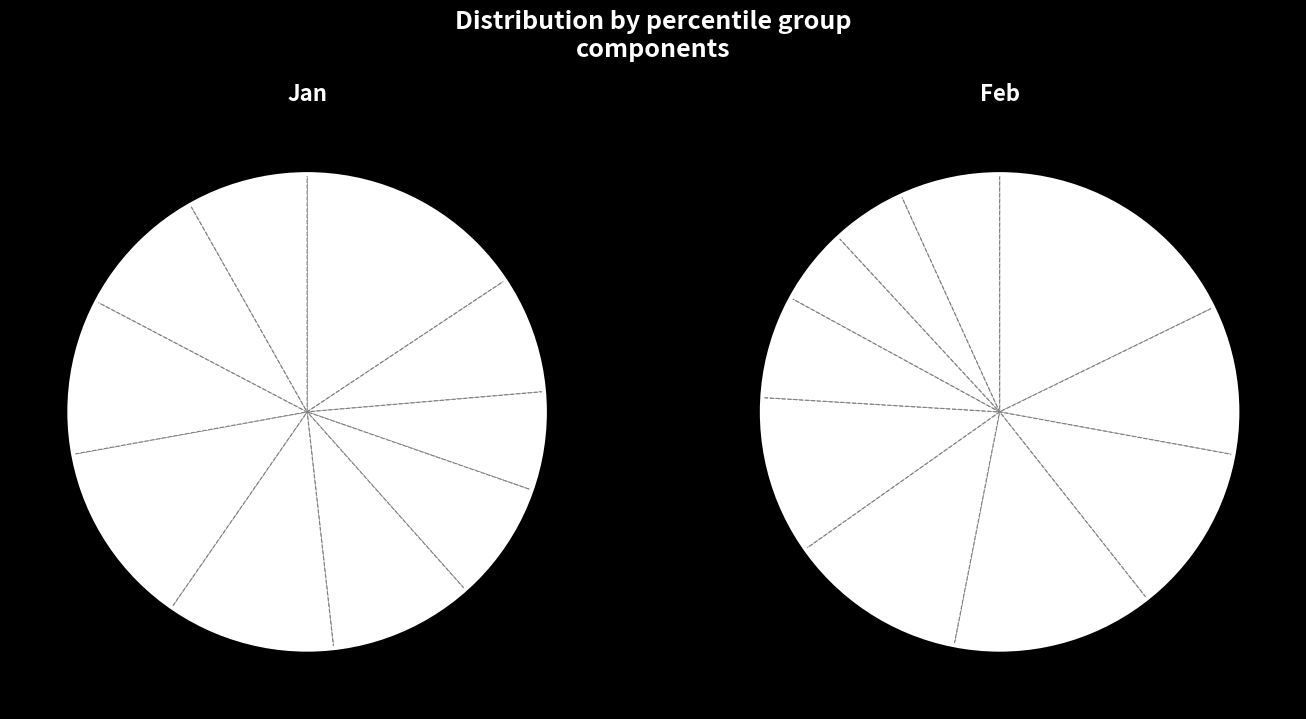

The pct15 slice represents 1% of the pie. True or false?

False